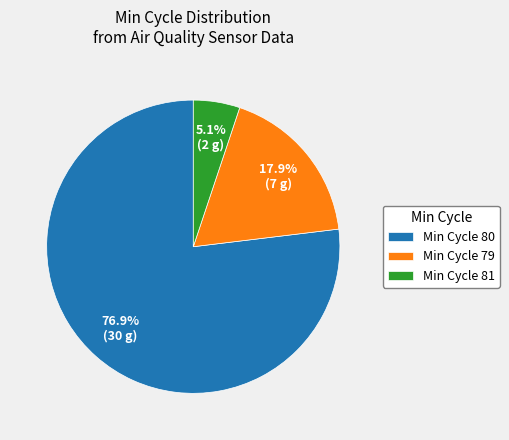

Count the number of slices in the pie.

3